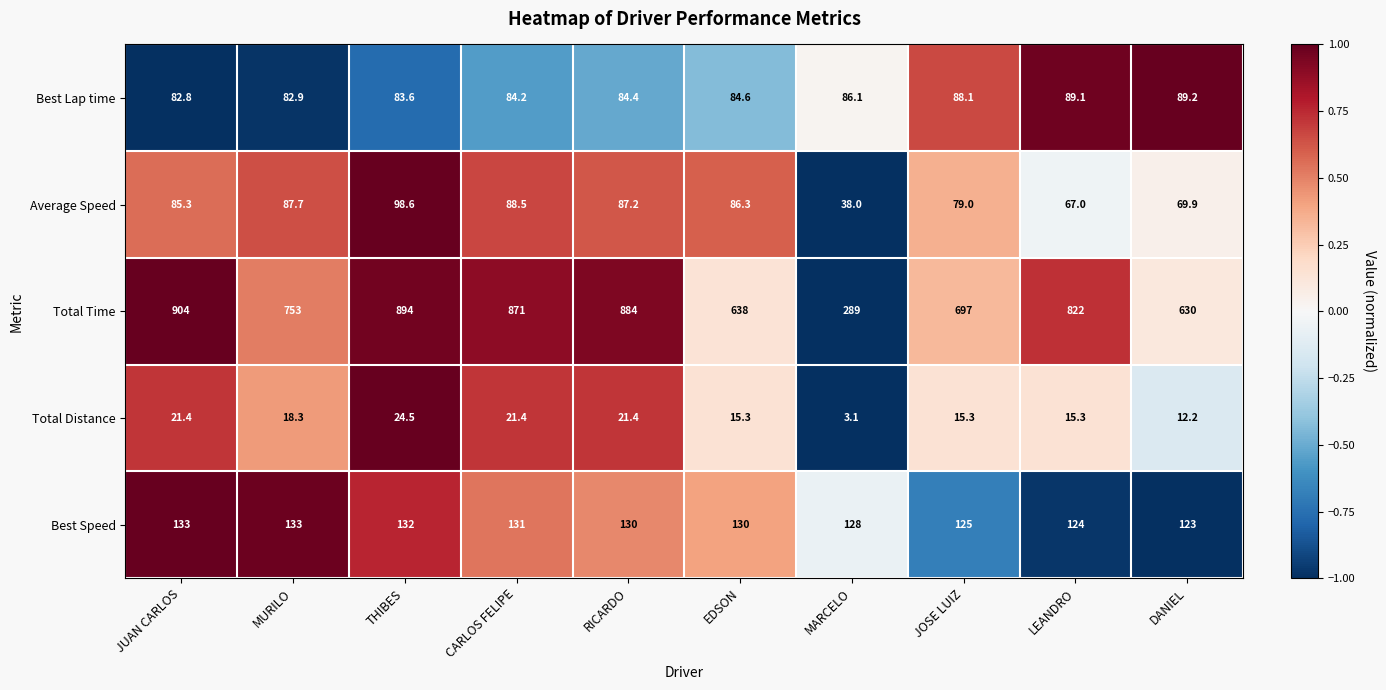

What is the maximum value for Total Distance?

24.5